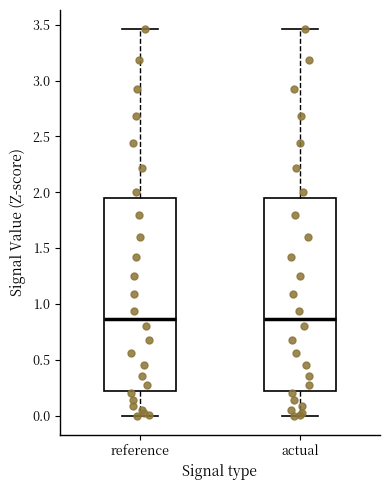

Reading left to right, transcribe this box plot: for each box, give where its median line is, the range the box spans, and where its two whiskers end, as read against the y-axis. The values are not printed on the chart, so give them approximately, as read against the axis.

reference: median 0.85, box 0.20 to 1.95, whiskers 0.00 to 3.45
actual: median 0.85, box 0.20 to 1.95, whiskers 0.00 to 3.45